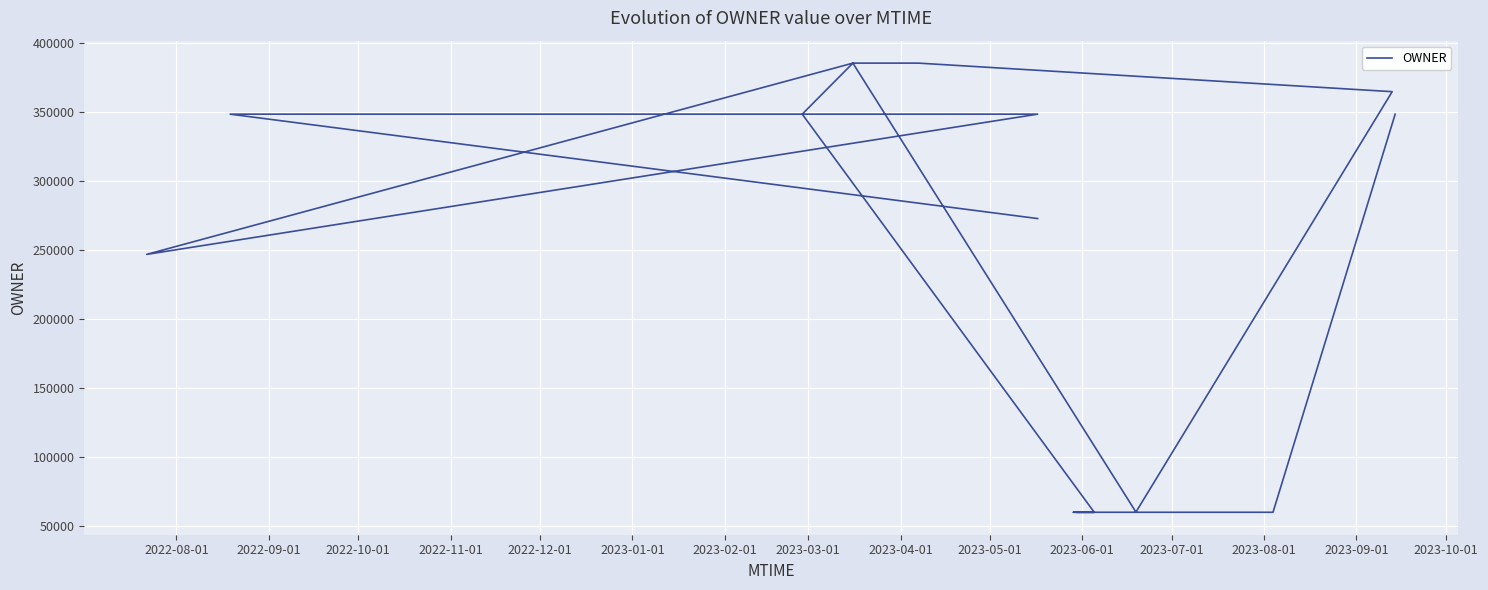

Reading left to right, list all the values displayed in this chart.

272722	348309	348309	246775	385258	385258	385258	364589	60227	385258	348309	60062	60062	60062	60062	60062	60062	348309	348309	348309